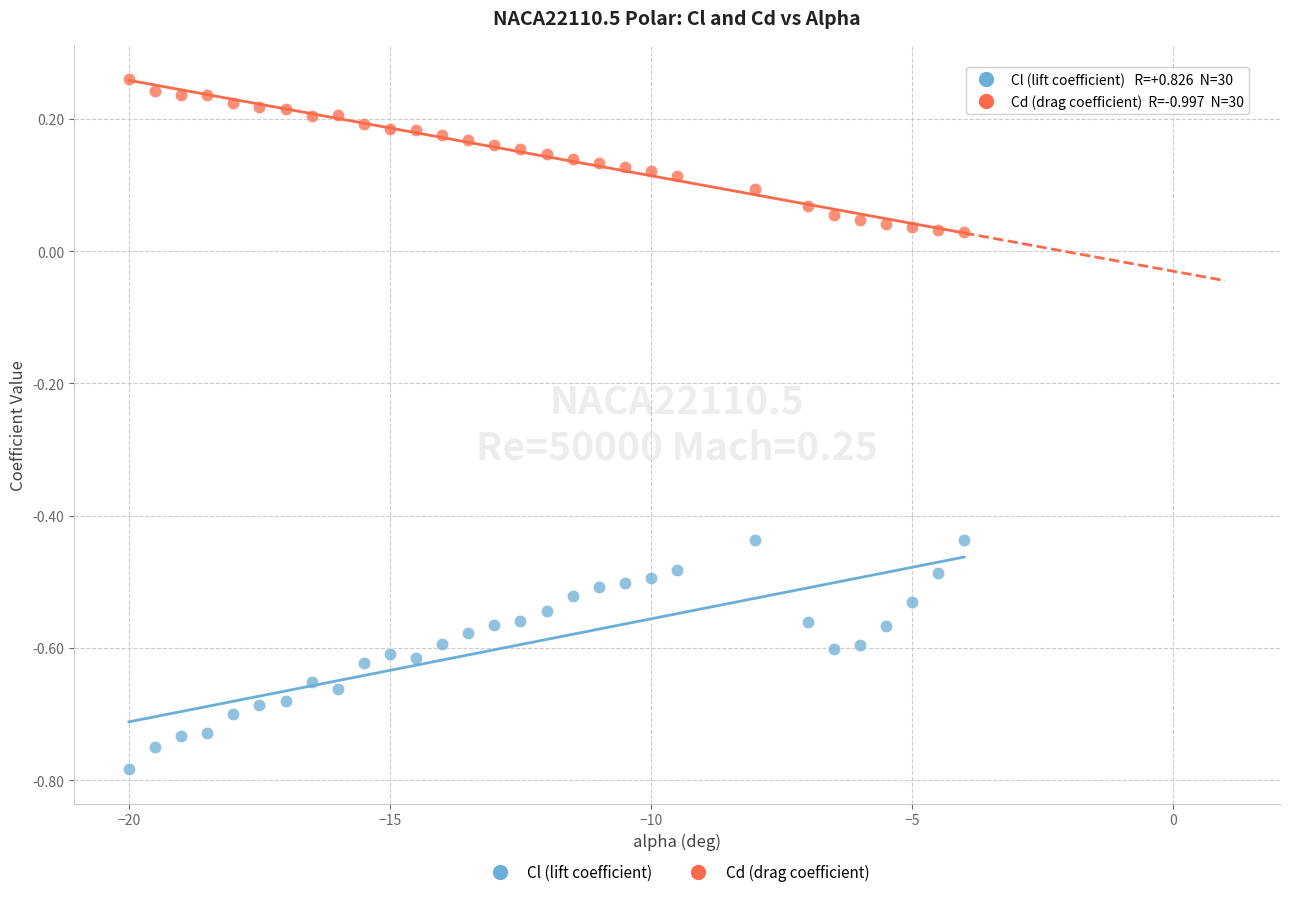

Across all data points, what is the range of X values (max minus min)?

16.0